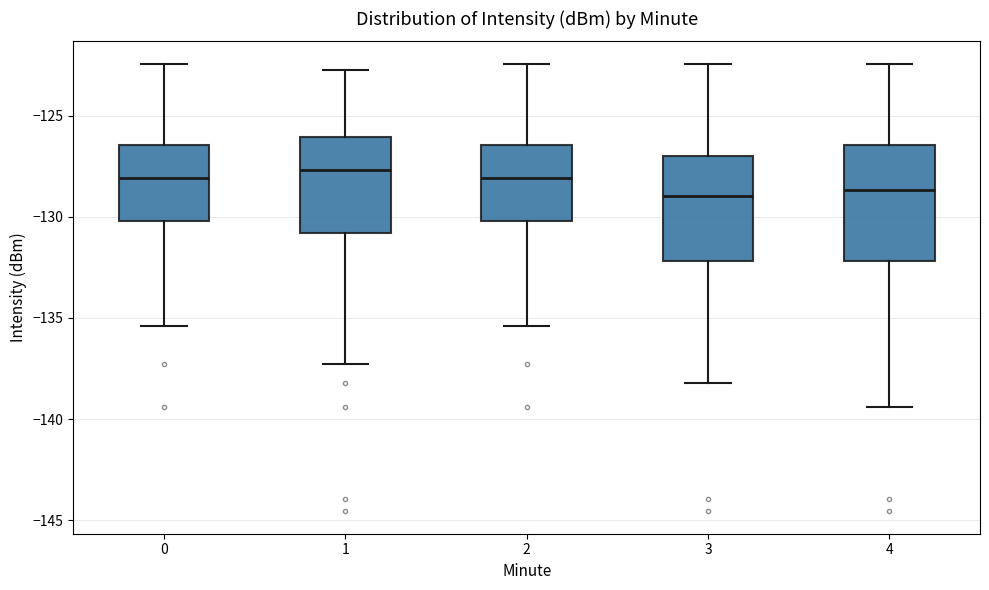

Reading left to right, transcribe this box plot: for each box, give where its median line is, the range the box spans, and where its two whiskers end, as read against the y-axis. The values are not printed on the chart, so give them approximately, as read against the axis.

0: median -128.0, box -130.0 to -126.5, whiskers -135.5 to -122.5
1: median -127.5, box -131.0 to -126.0, whiskers -137.5 to -122.5
2: median -128.0, box -130.0 to -126.5, whiskers -135.5 to -122.5
3: median -129.0, box -132.0 to -127.0, whiskers -138.0 to -122.5
4: median -128.5, box -132.0 to -126.5, whiskers -139.5 to -122.5